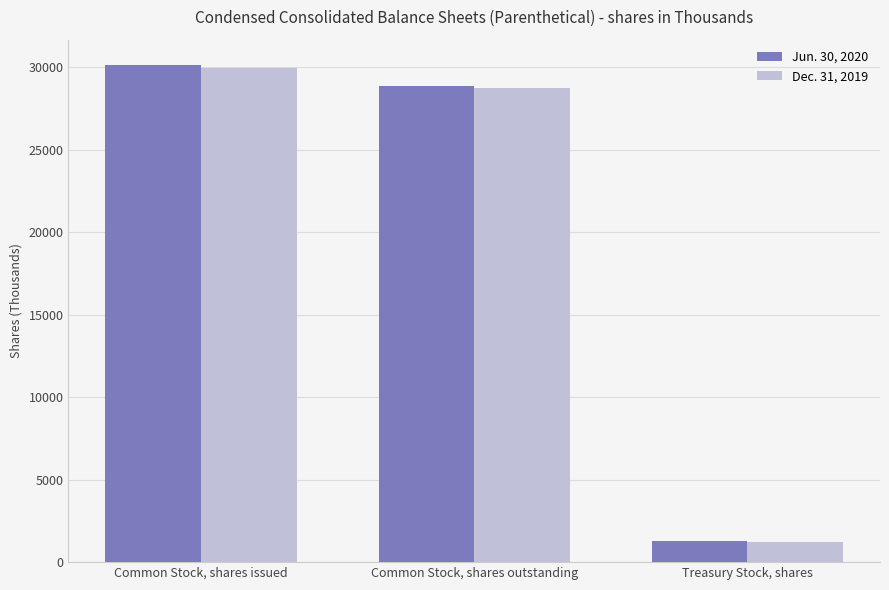

What is the total value across all series at Treasury Stock, shares?

2554